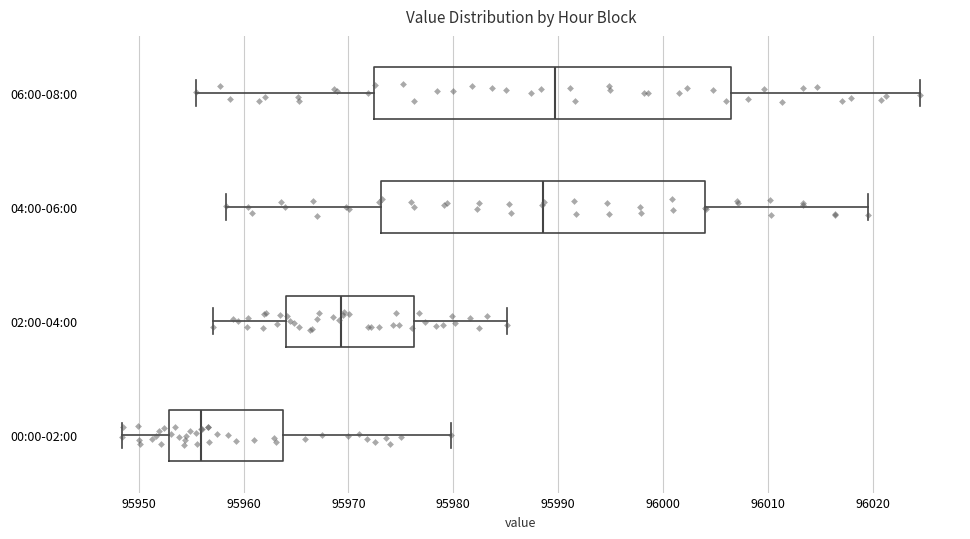

Which box has the furthest to the right median line?

06:00-08:00